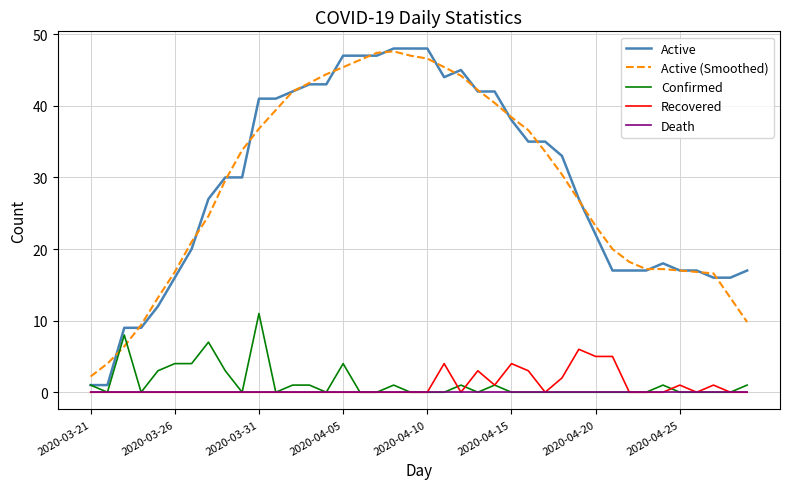

Which series has the widest spread of values?

Active